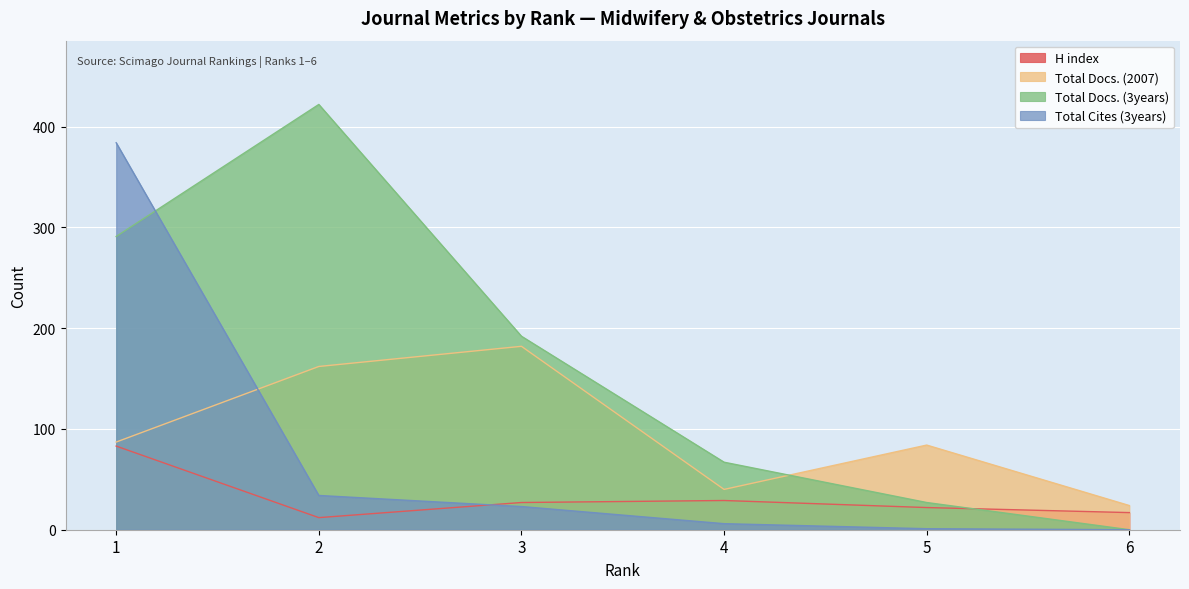

Reading left to right, list all the values displayed in this chart.

H index: 1=83	2=12	3=27	4=29	5=22	6=17
Total Docs. (2007): 1=87	2=162	3=182	4=40	5=84	6=24
Total Docs. (3years): 1=291	2=422	3=192	4=67	5=27	6=0
Total Cites (3years): 1=384	2=34	3=23	4=6	5=1	6=0